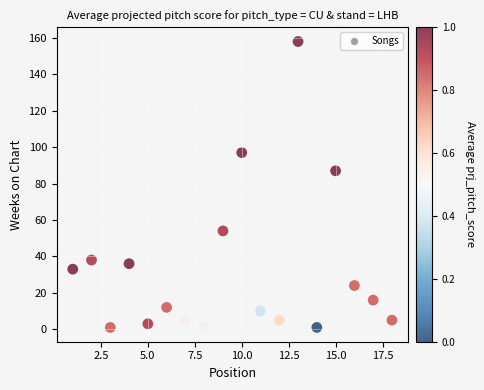

What Y value in the scatter plot is closest to 79?

87